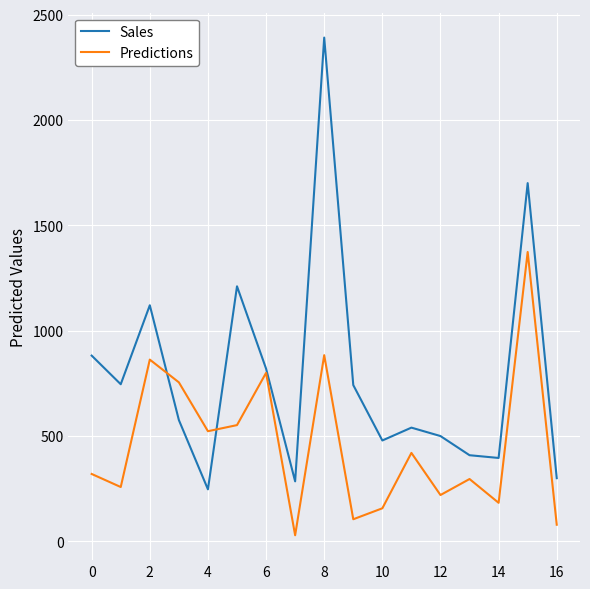

Which series has the largest total across all categories?

Sales